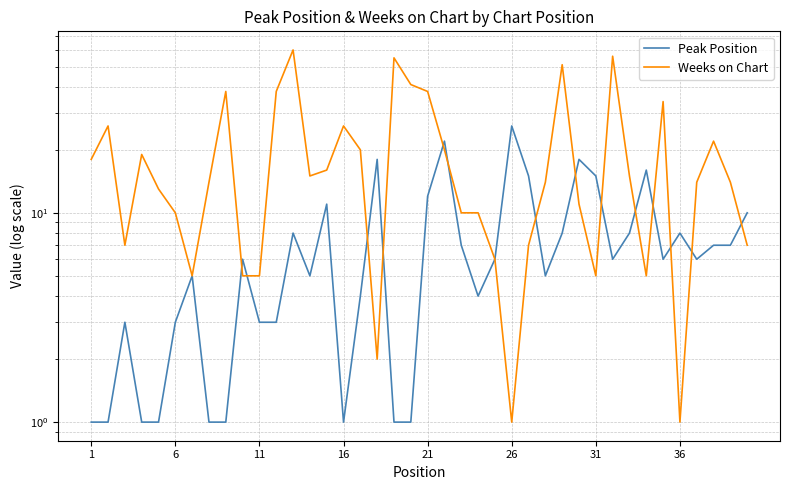

How many data points in Peak Position are above 6?

17